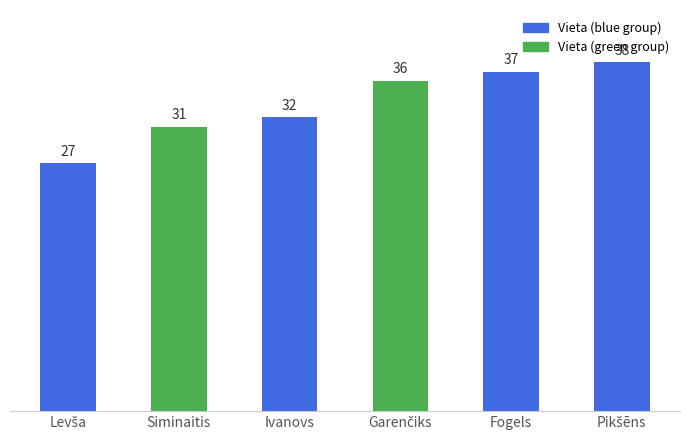

How many data points does each series have?

6